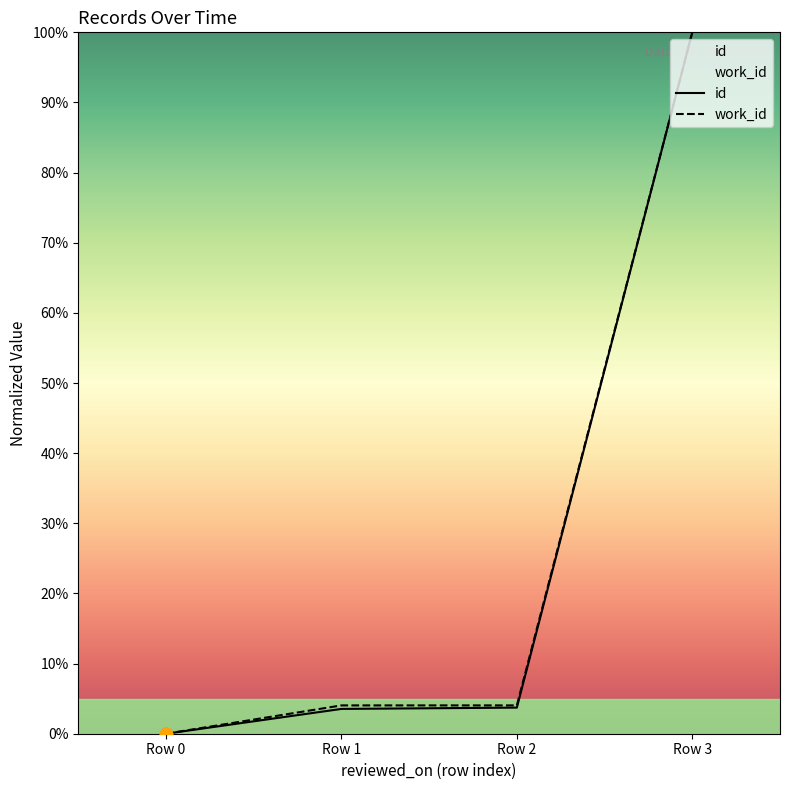

Which series has the largest Y range (max minus min)?

id